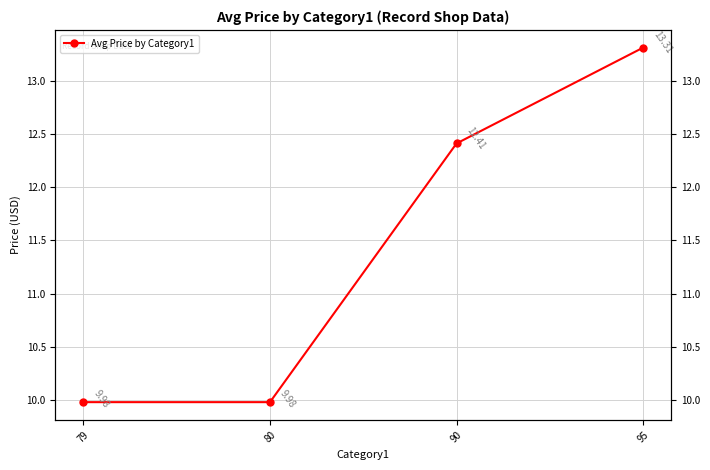

What is the sum of all values?

45.7